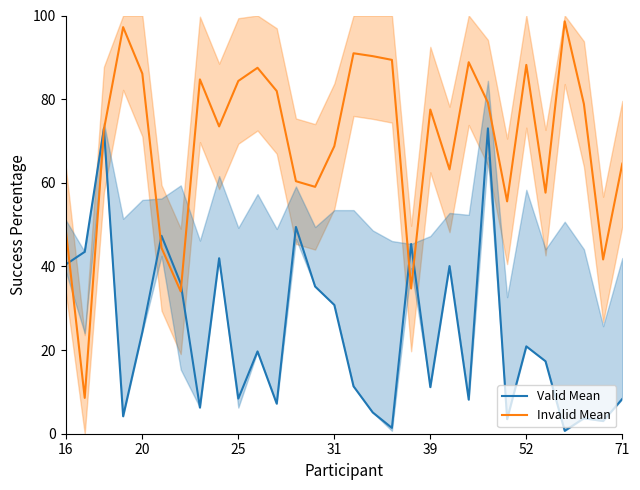

What is the average value of the Invalid Mean series?

69.7